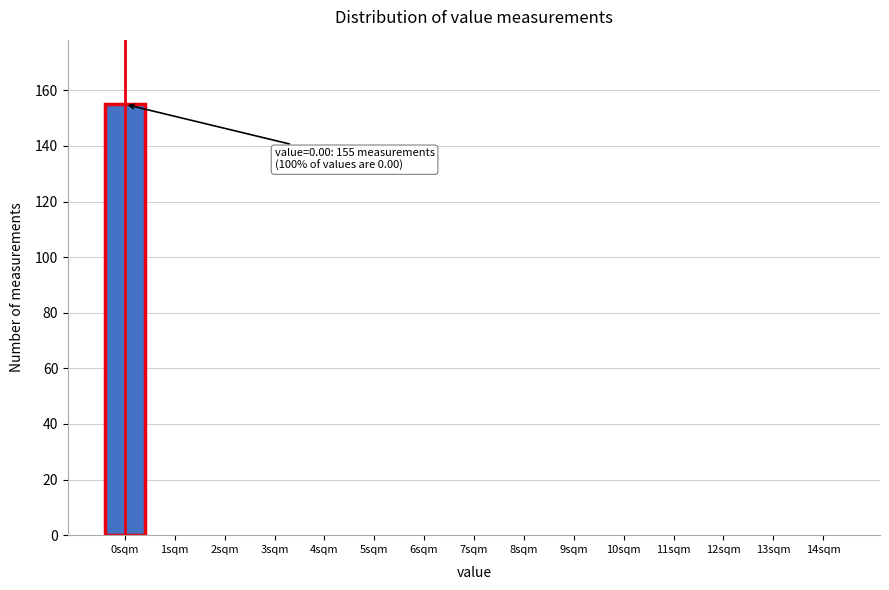

Reading right to left, extract all data points from this chart.

14sqm=0	13sqm=0	12sqm=0	11sqm=0	10sqm=0	9sqm=0	8sqm=0	7sqm=0	6sqm=0	5sqm=0	4sqm=0	3sqm=0	2sqm=0	1sqm=0	0sqm=155